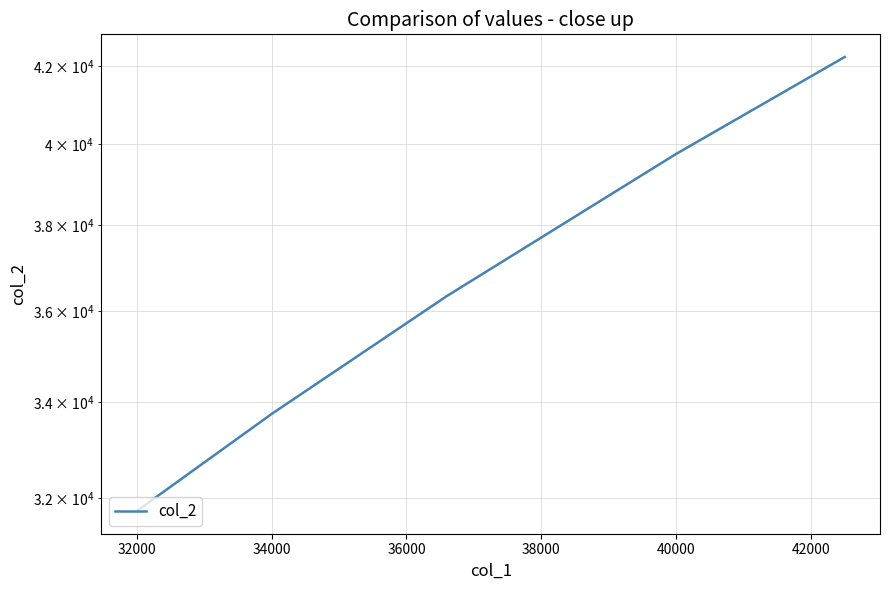

Count the number of data series in this chart.

1